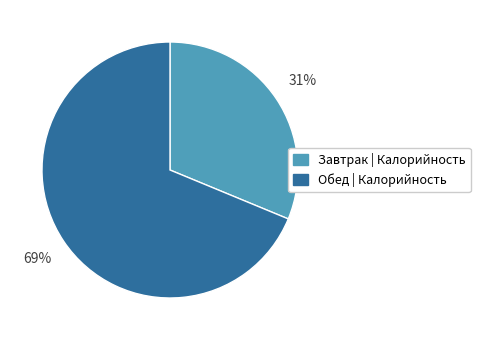

Rank the categories by value from lowest to highest.

Завтрак | Калорийность, Обед | Калорийность